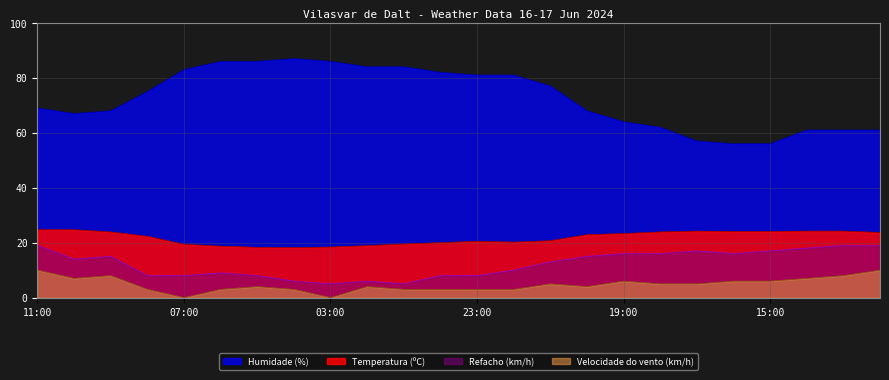

What is the greatest value displayed?

87.0